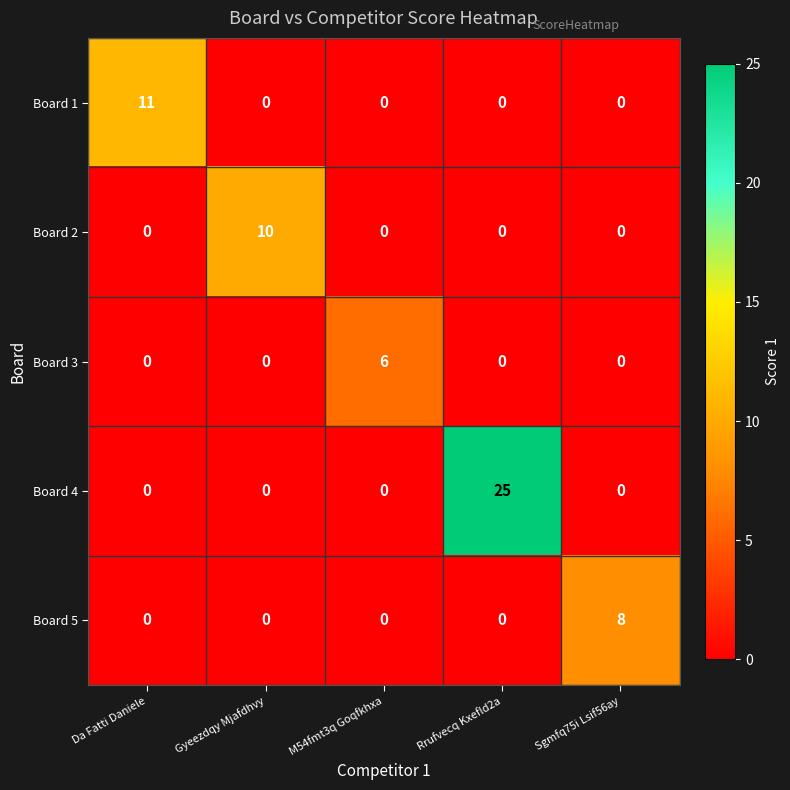

True or false: Board 4 has a value of -11 at M54fmt3q Goqfkhxa.

False